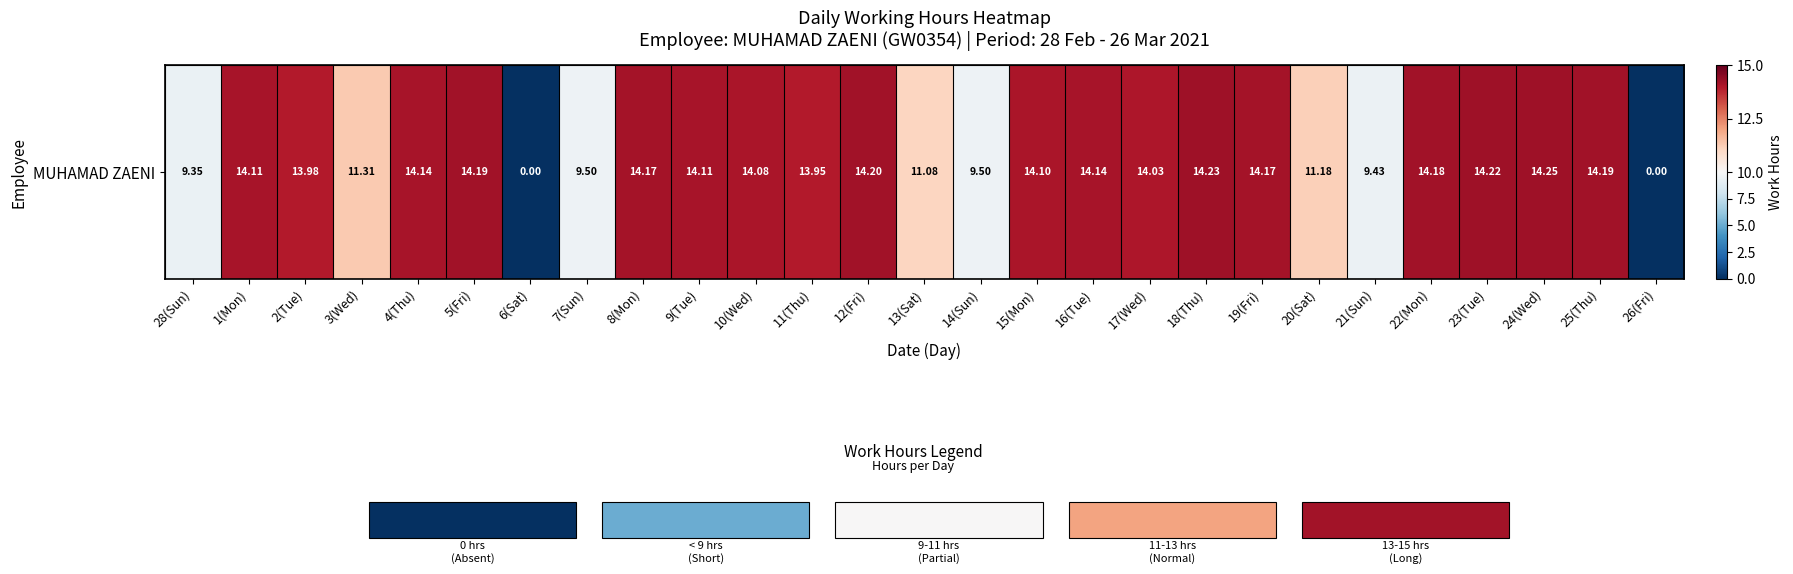

Reading left to right, extract all data points from this chart.

28(Sun)=9.3	1(Mon)=14.1	2(Tue)=14.0	3(Wed)=11.3	4(Thu)=14.1	5(Fri)=14.2	6(Sat)=0.0	7(Sun)=9.5	8(Mon)=14.2	9(Tue)=14.1	10(Wed)=14.1	11(Thu)=13.9	12(Fri)=14.2	13(Sat)=11.1	14(Sun)=9.5	15(Mon)=14.1	16(Tue)=14.1	17(Wed)=14.0	18(Thu)=14.2	19(Fri)=14.2	20(Sat)=11.2	21(Sun)=9.4	22(Mon)=14.2	23(Tue)=14.2	24(Wed)=14.2	25(Thu)=14.2	26(Fri)=0.0